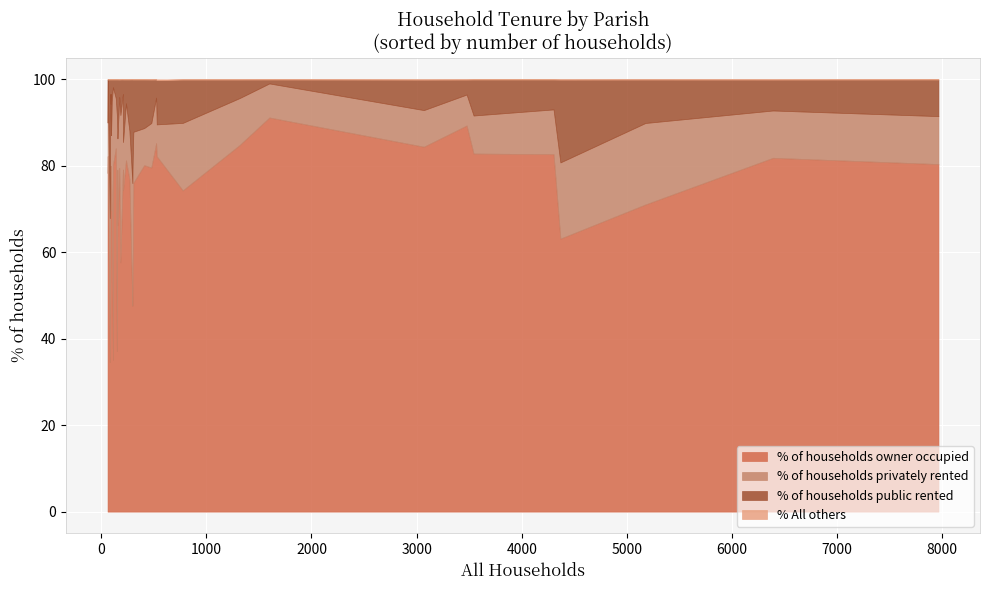

What is the difference between the maximum and minimum values in the % of households privately rented series?

55.9